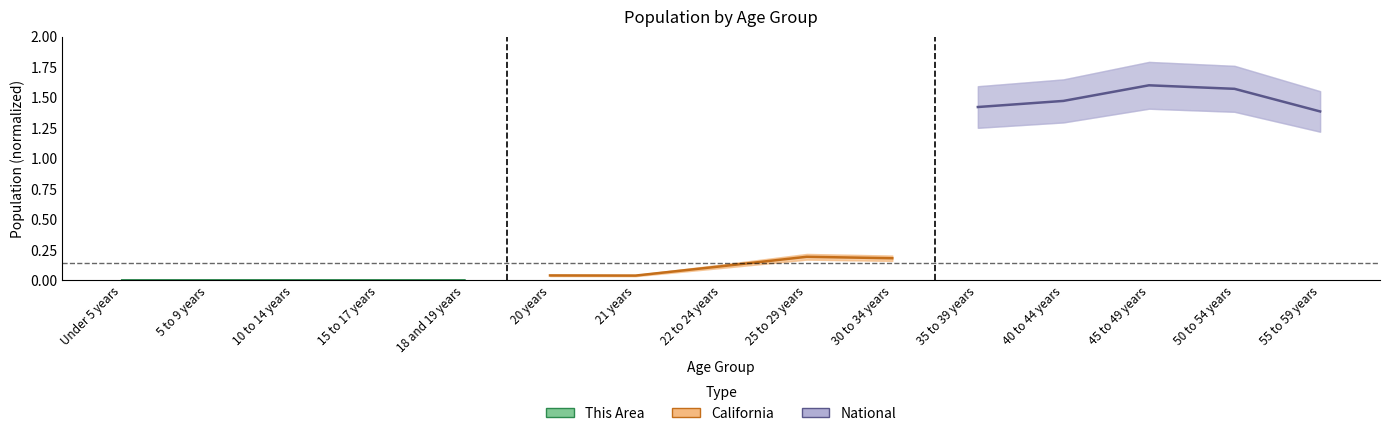

How many lines are shown in the chart?

3